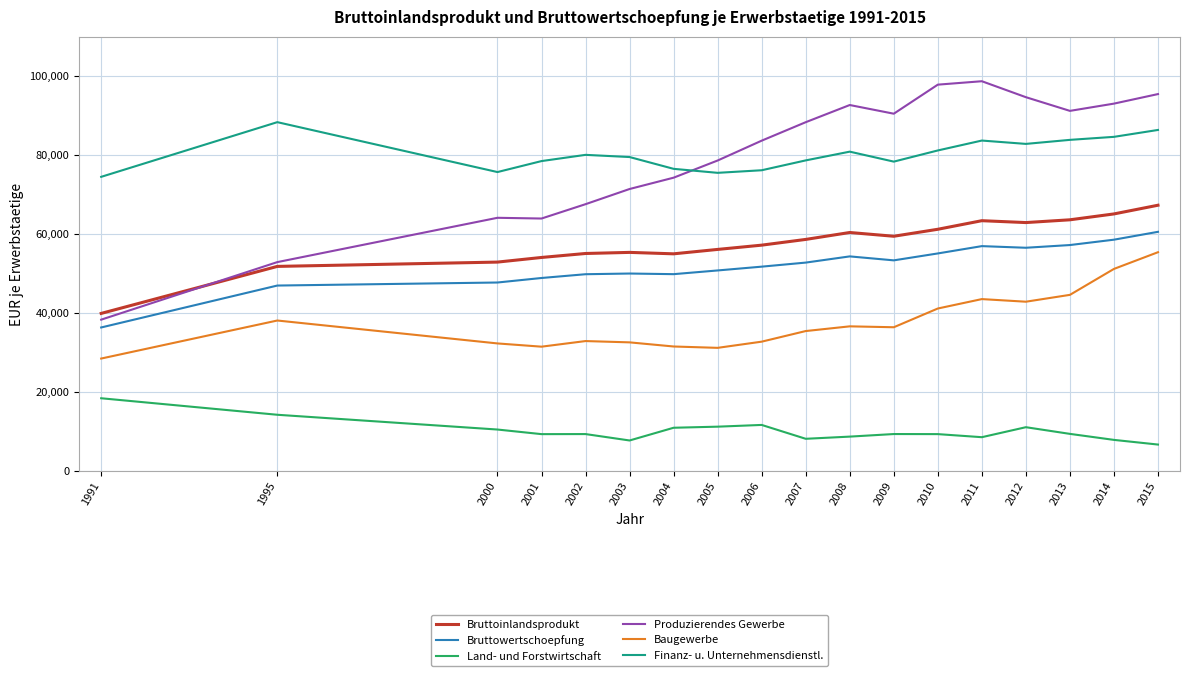

True or false: Land- und Forstwirtschaft has a value of 9261 at 2002.

True